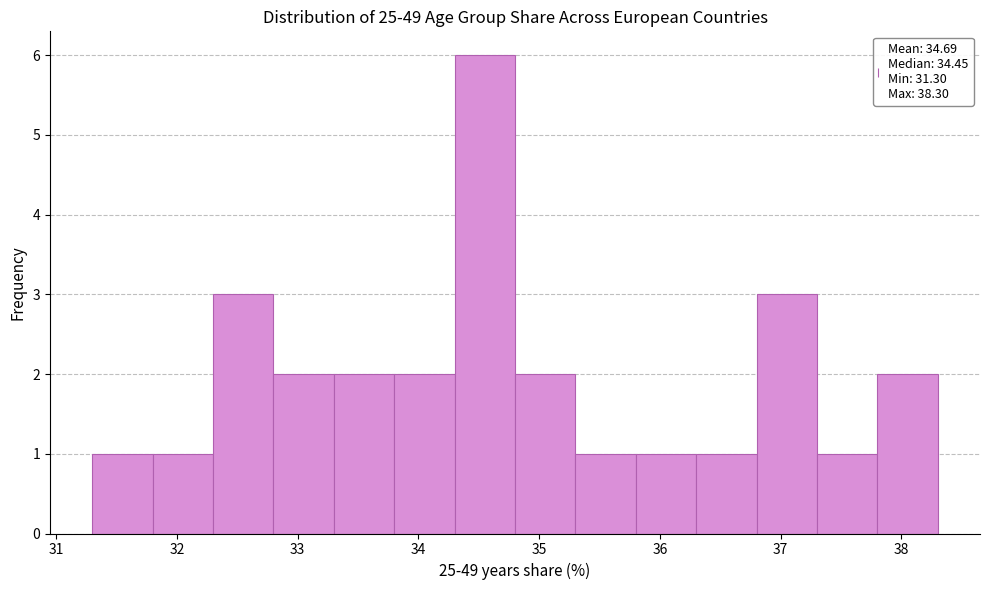

Reading left to right, list every bar in this chart as the range it spans on the x-axis followed by its height. The values are not printed on the chart, so give them approximately, as read against the axis.

31.3 to 31.8: 1
31.8 to 32.3: 1
32.3 to 32.8: 3
32.8 to 33.3: 2
33.3 to 33.8: 2
33.8 to 34.3: 2
34.3 to 34.8: 6
34.8 to 35.3: 2
35.3 to 35.8: 1
35.8 to 36.3: 1
36.3 to 36.8: 1
36.8 to 37.3: 3
37.3 to 37.8: 1
37.8 to 38.3: 2